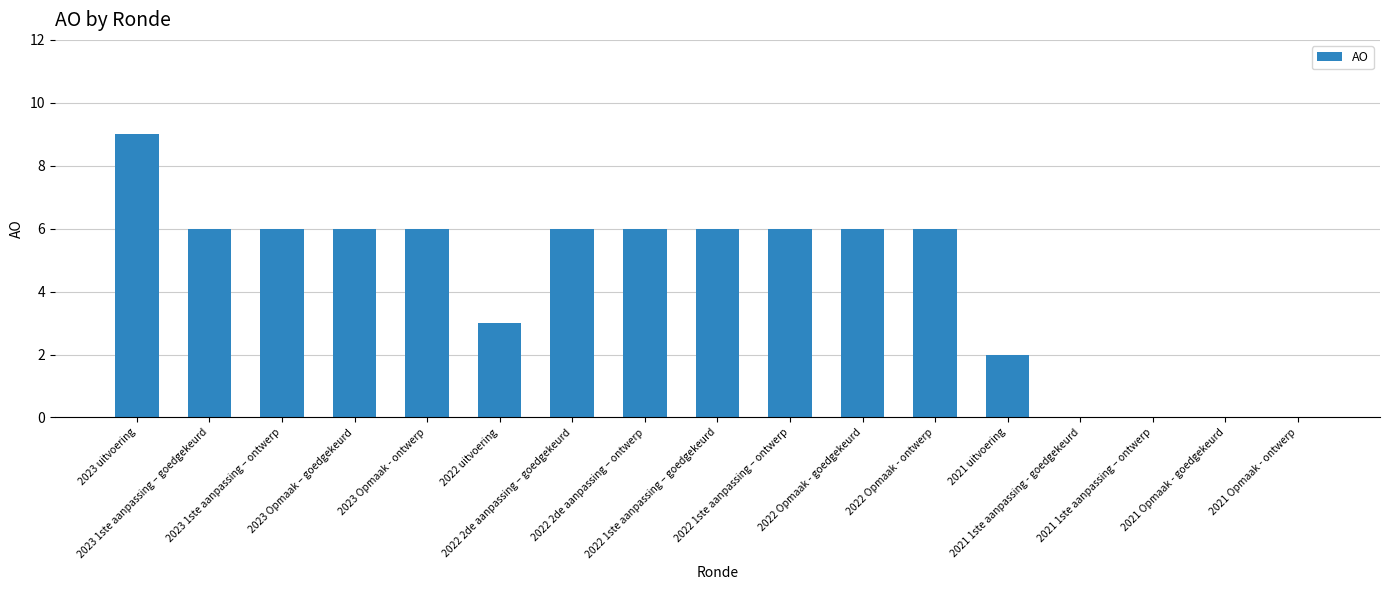

What is the greatest value displayed?

9